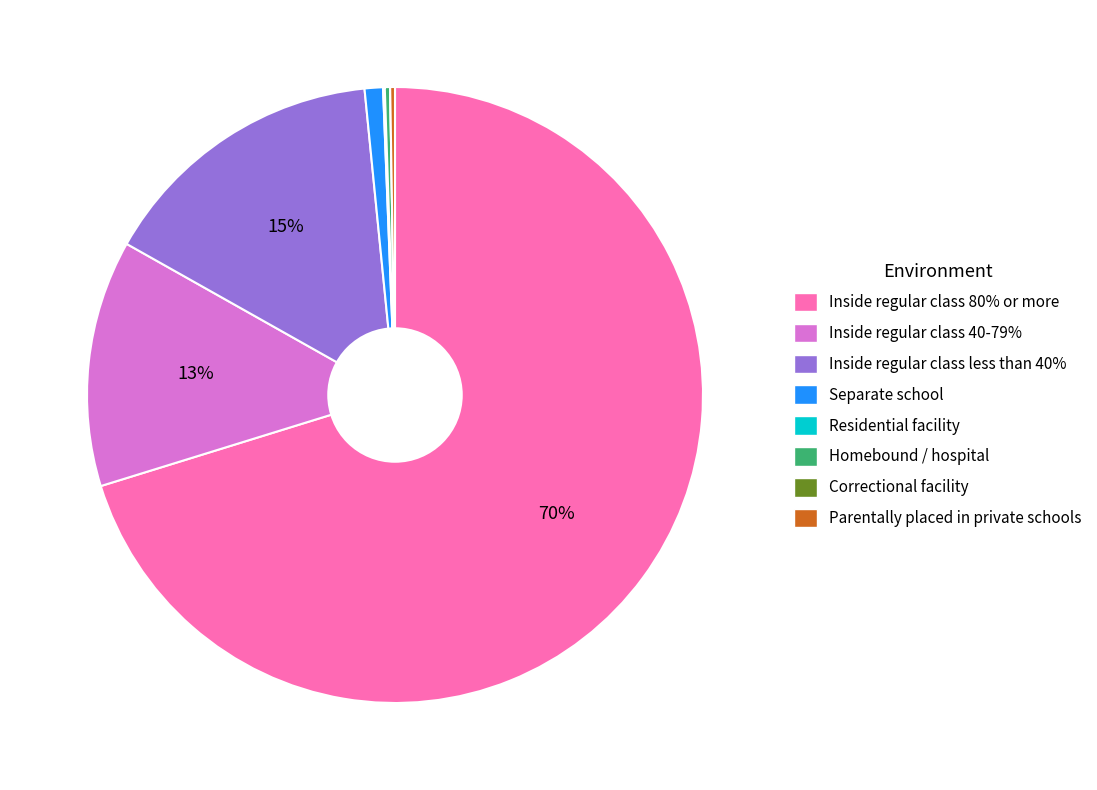

Which category accounts for the majority?

Inside regular class 80% or more